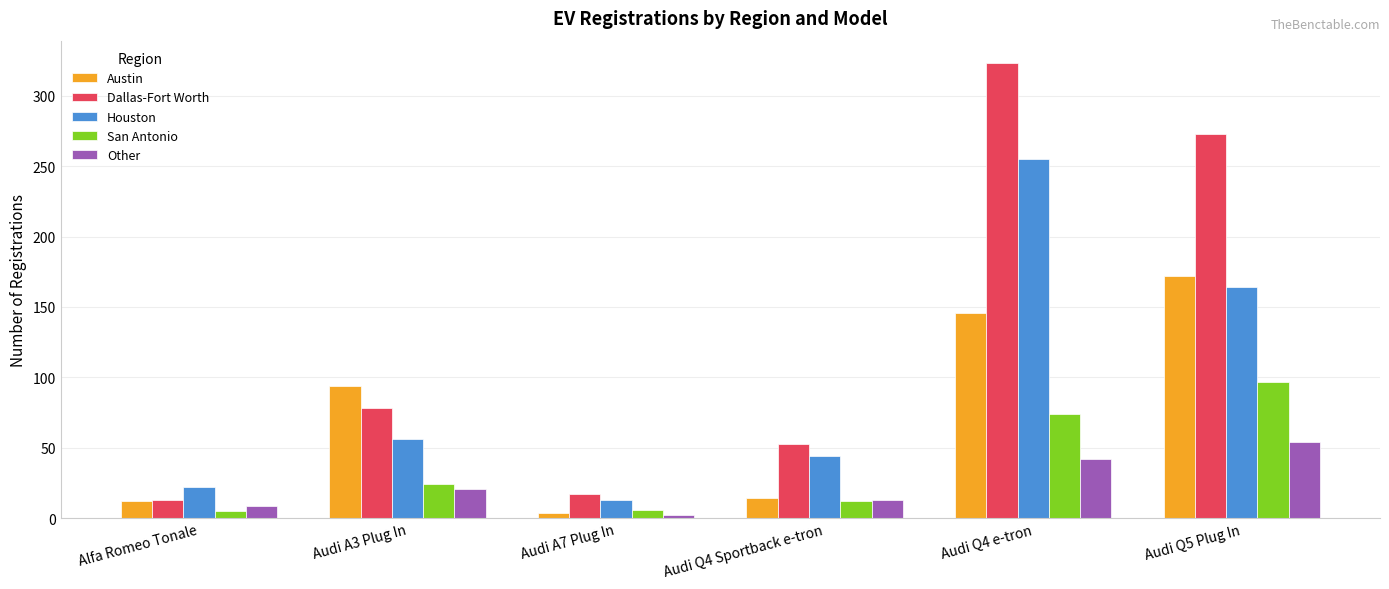

What position from the right is Audi Q4 e-tron?

2